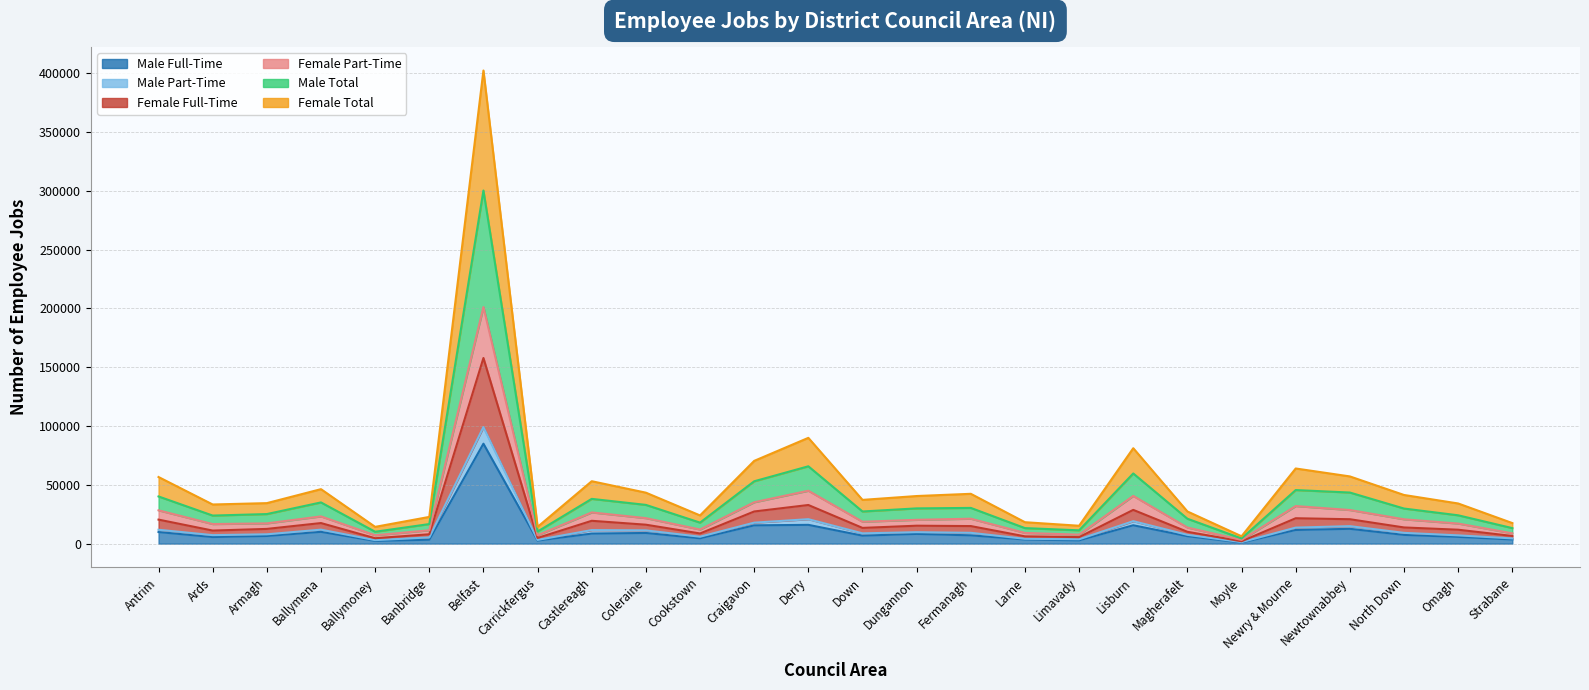

How many lines are shown in the chart?

6